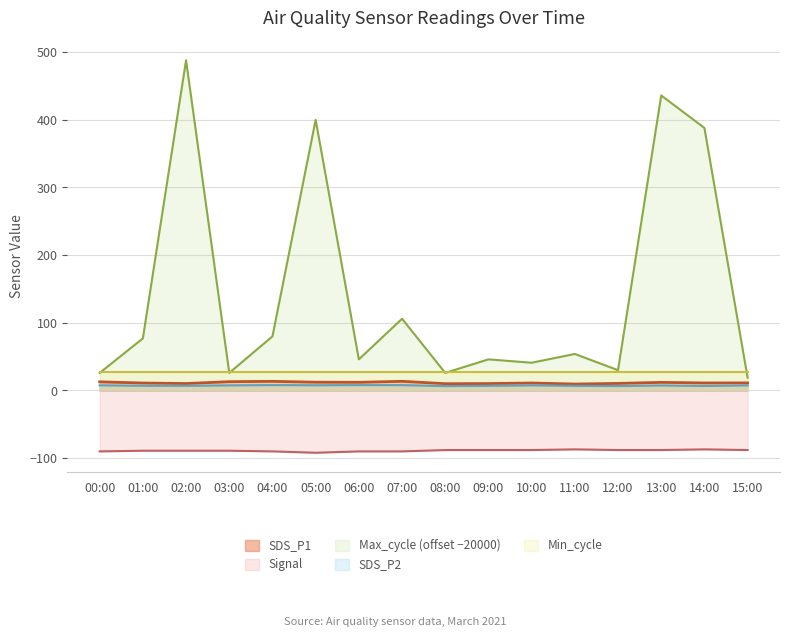

What is the value of the SDS_P2 point at the 13th from the left?

6.6